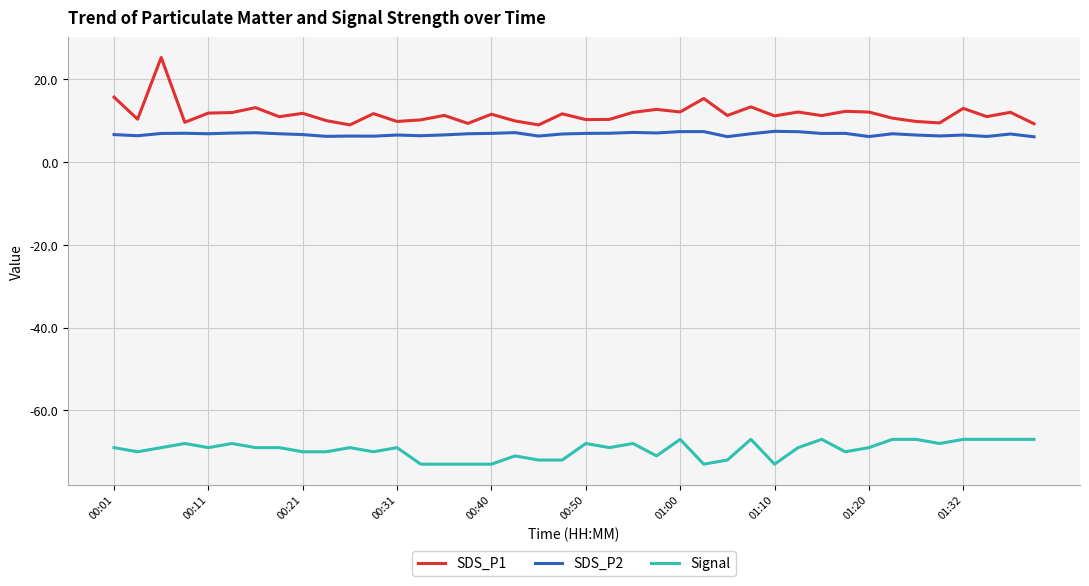

What is the maximum value for Signal?

-67.0